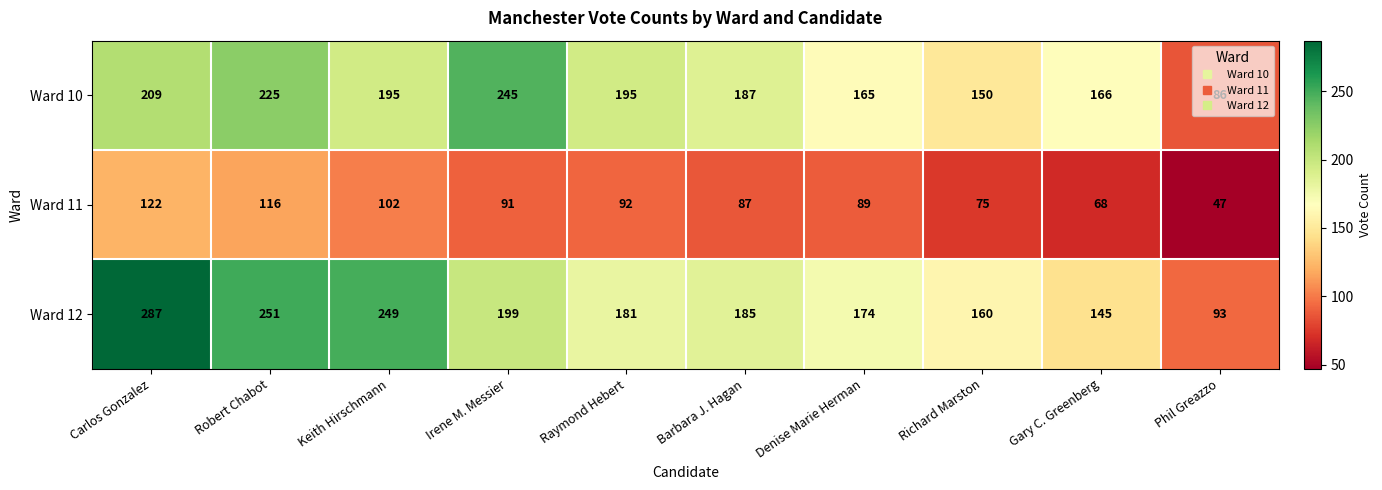

Where is Ward 11 nearest to the value 84?

Barbara J. Hagan